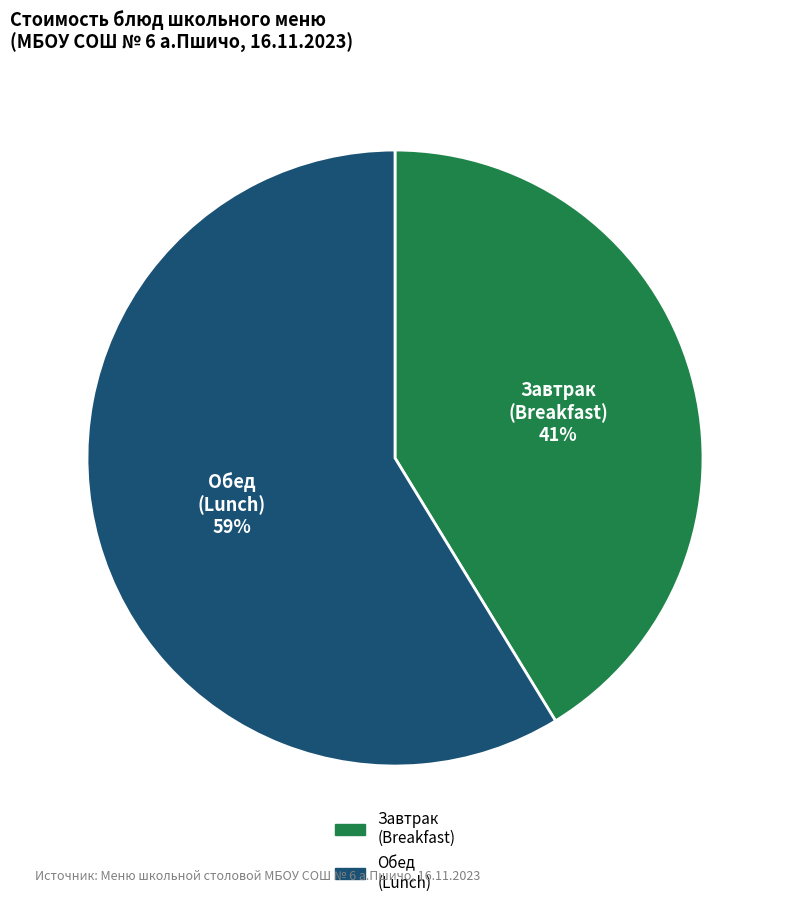

To the nearest percent, what is the average slice percentage?

50%